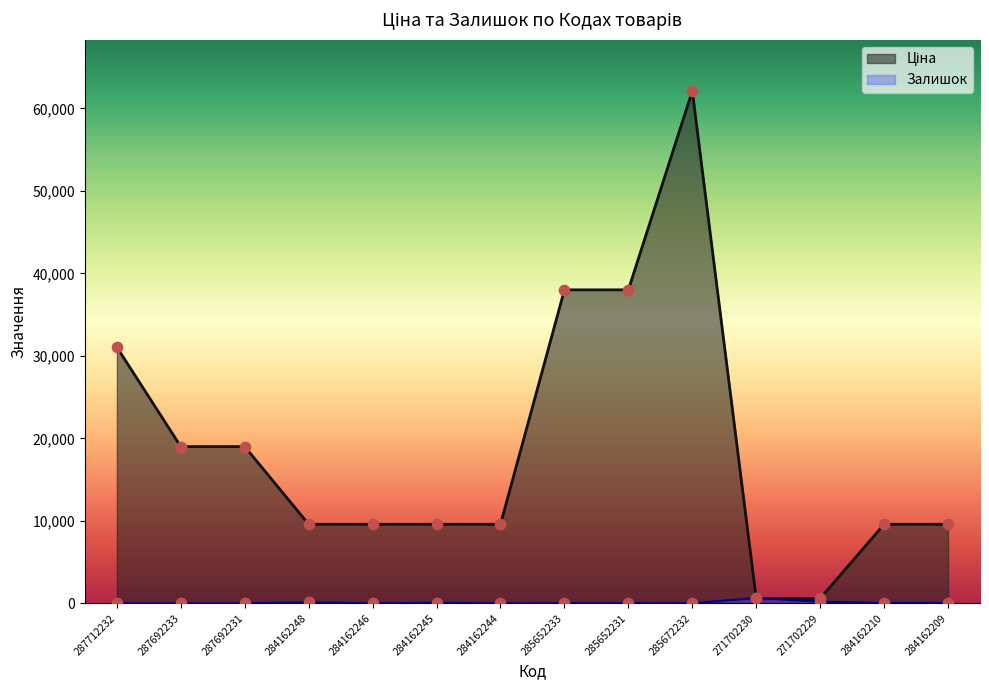

Which series reaches the minimum Y coordinate?

Залишок